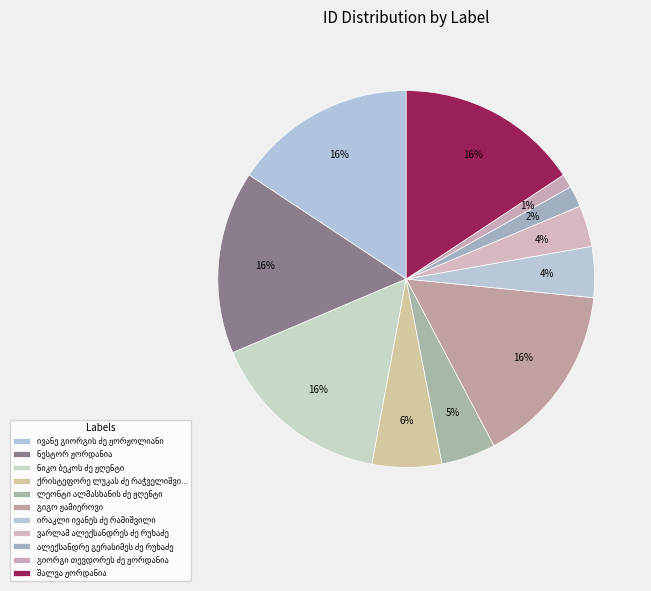

How many segments does this pie chart have?

11